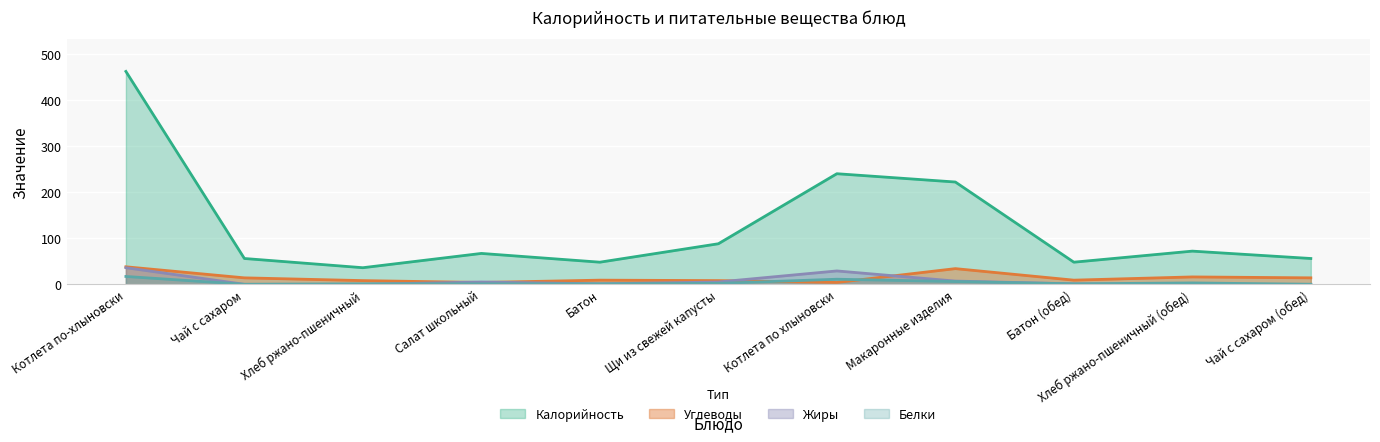

At how many categories does at least one series exceed 437?

1